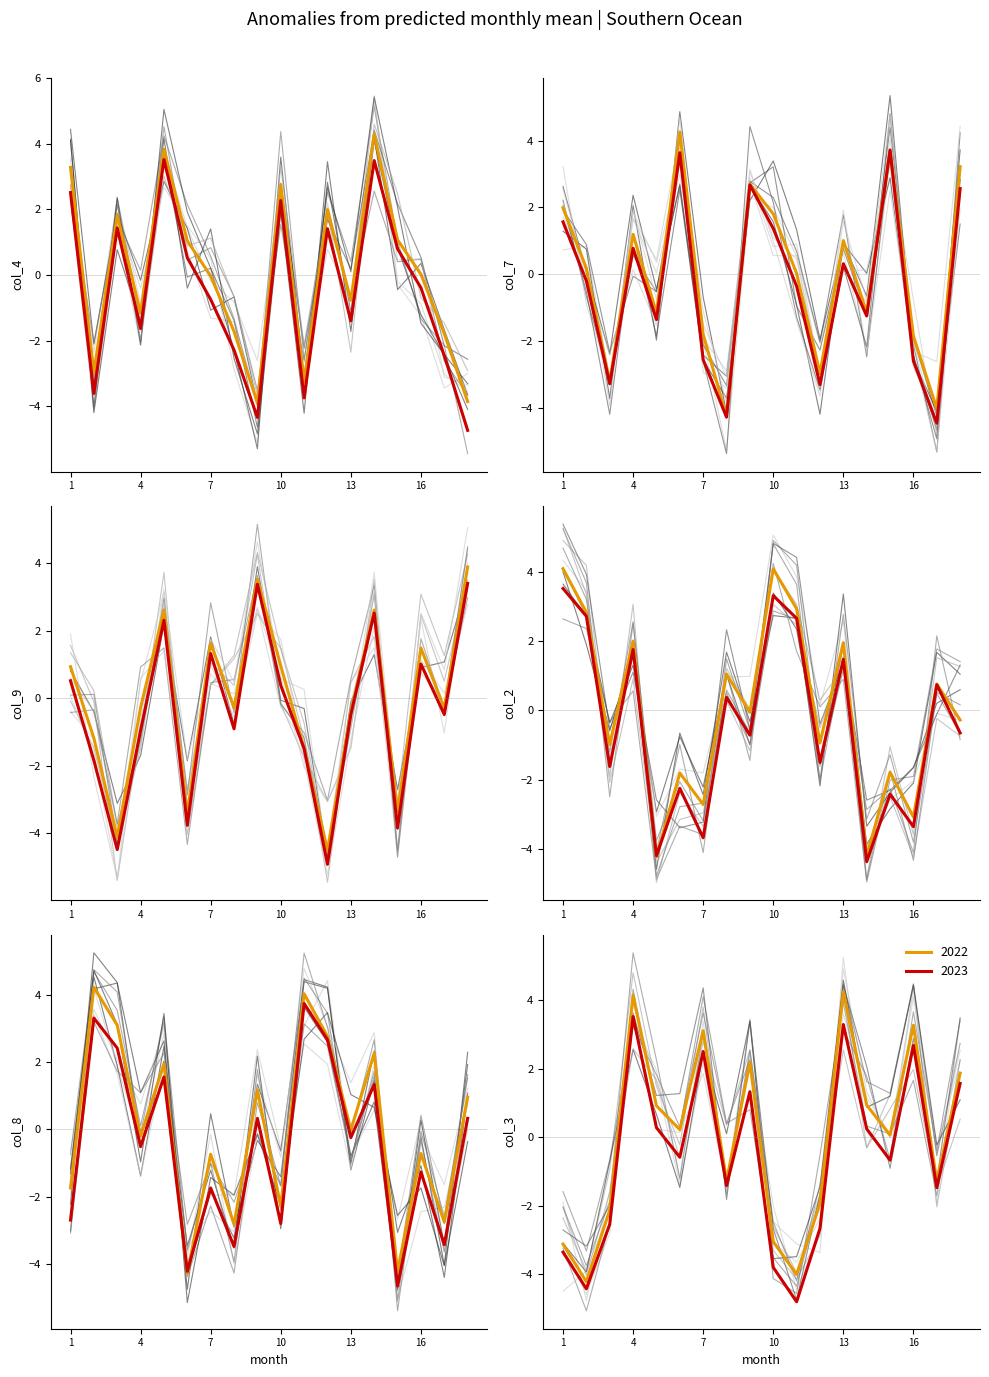

Reading left to right, list all the values displayed in this chart.

col_4: 2.5	-3.6	1.4	-1.6	3.5	0.5	-0.7	-2.3	-4.3	2.3	-3.7	1.4	-1.4	3.5	0.8	-0.4	-2.5	-4.7
col_7: 1.6	-0.2	-3.3	0.8	-1.4	3.6	-2.6	-4.3	2.7	1.4	-0.4	-3.3	0.3	-1.3	3.7	-2.6	-4.5	2.6
col_9: 0.9	-1.2	-4.1	-0.3	2.6	-3.4	1.6	-0.3	3.5	1.0	-1.5	-4.5	-0.4	2.6	-3.4	1.5	-0.3	3.9
col_2: 4.1	2.8	-1.0	2.0	-4.2	-1.8	-2.7	1.1	-0.1	4.1	2.9	-0.9	2.0	-4.2	-1.8	-3.1	0.8	-0.3
col_8: -2.7	3.3	2.4	-0.5	1.6	-4.2	-1.7	-3.5	0.3	-2.8	3.7	2.7	-0.2	1.3	-4.6	-1.3	-3.4	0.3
col_3: -3.1	-4.2	-2.1	4.1	0.9	0.2	3.1	-1.3	2.2	-3.0	-4.0	-1.9	4.2	0.9	0.1	3.3	-1.3	1.9